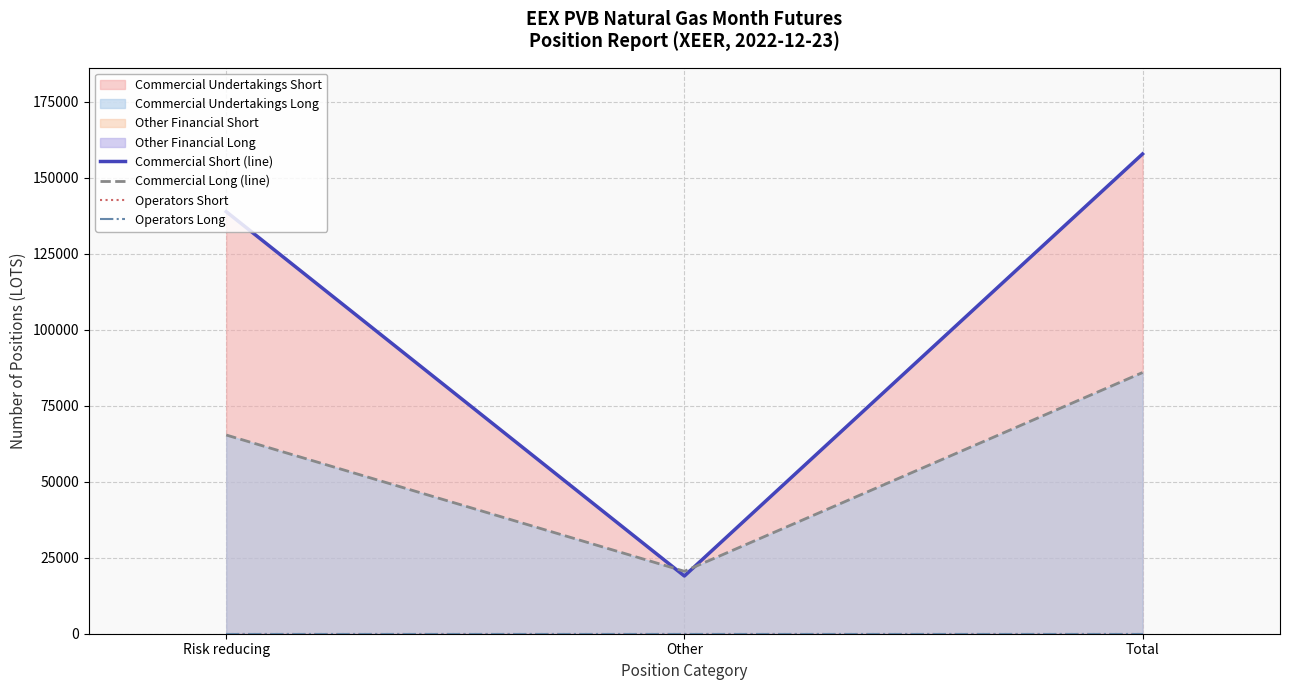

Is it true that Commercial Short (line) equals 210083 at Risk reducing?

False